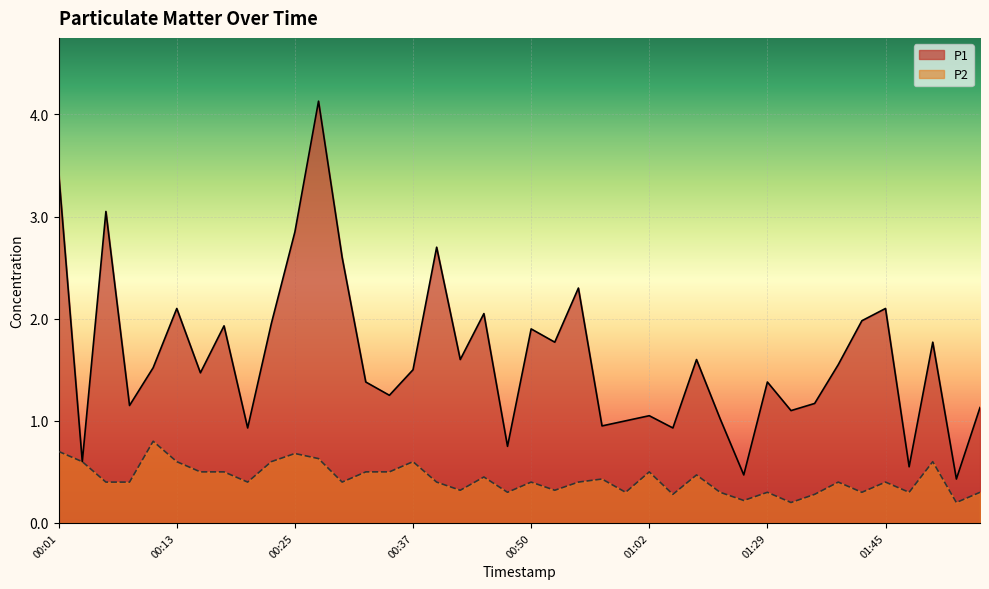

True or false: P1 and P2 intersect in this chart.

False